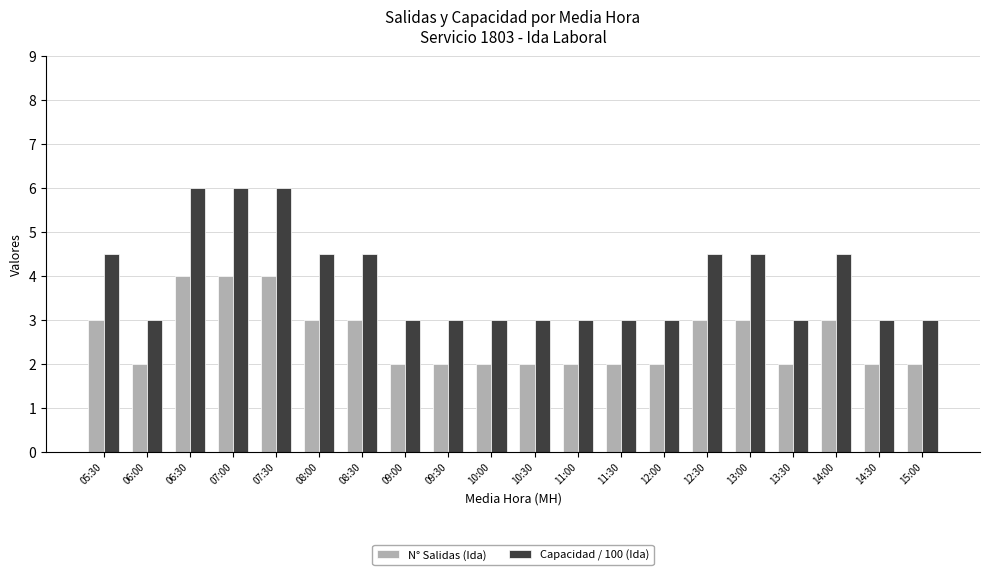

What position from the right is 14:00?

3